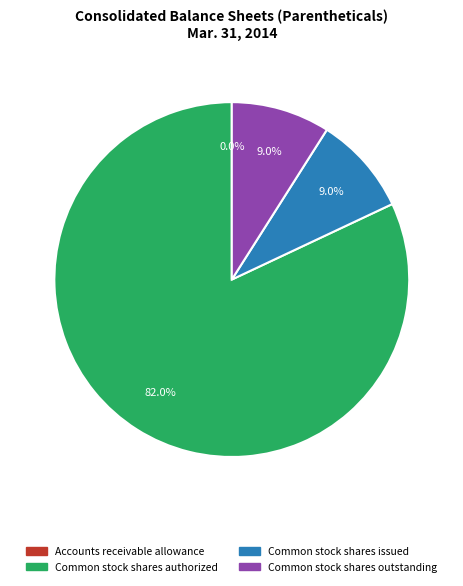

What is the largest slice in the pie chart?

Common stock shares authorized